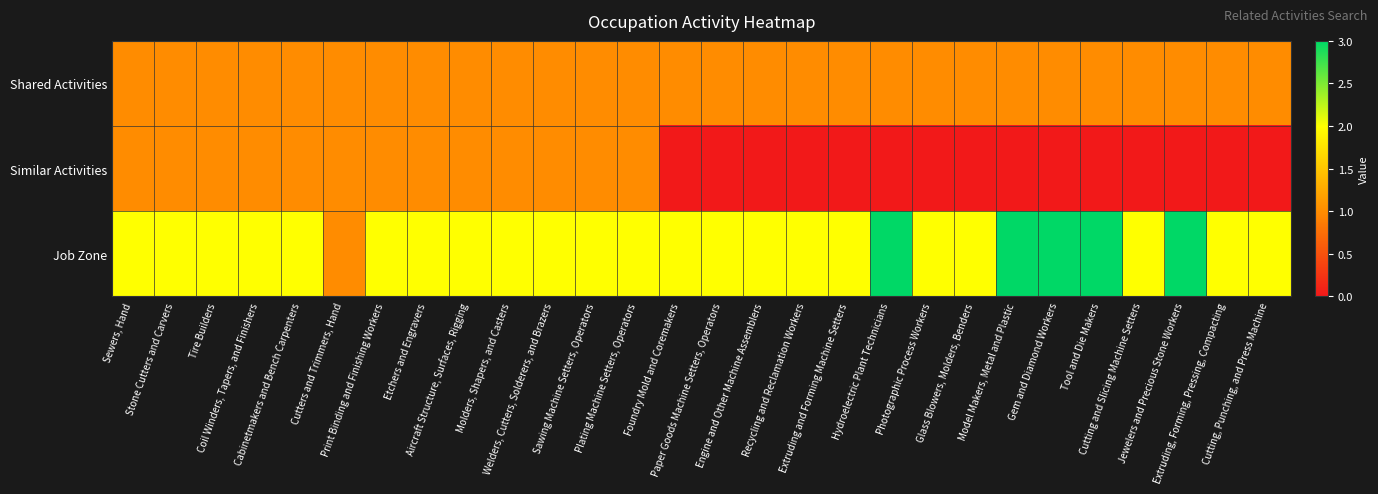

Rank the series by their maximum value, from highest to lowest.

Job Zone, Shared Activities, Similar Activities